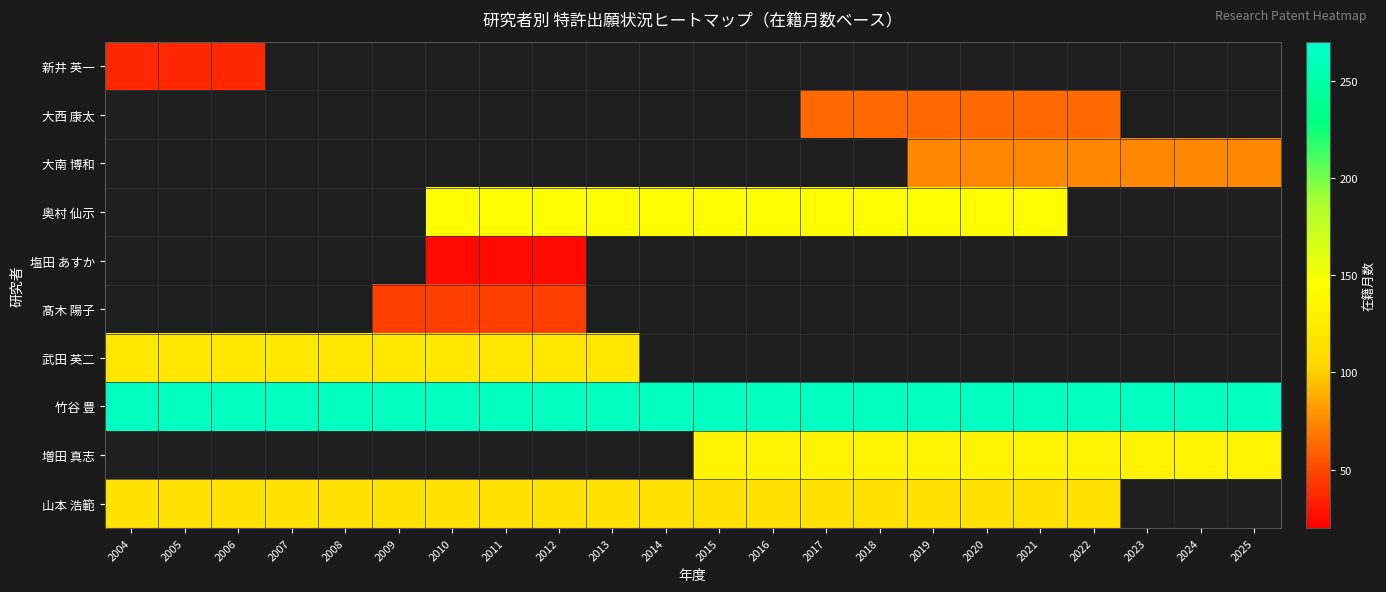

At which category does the chart reach its minimum across all series?

2010